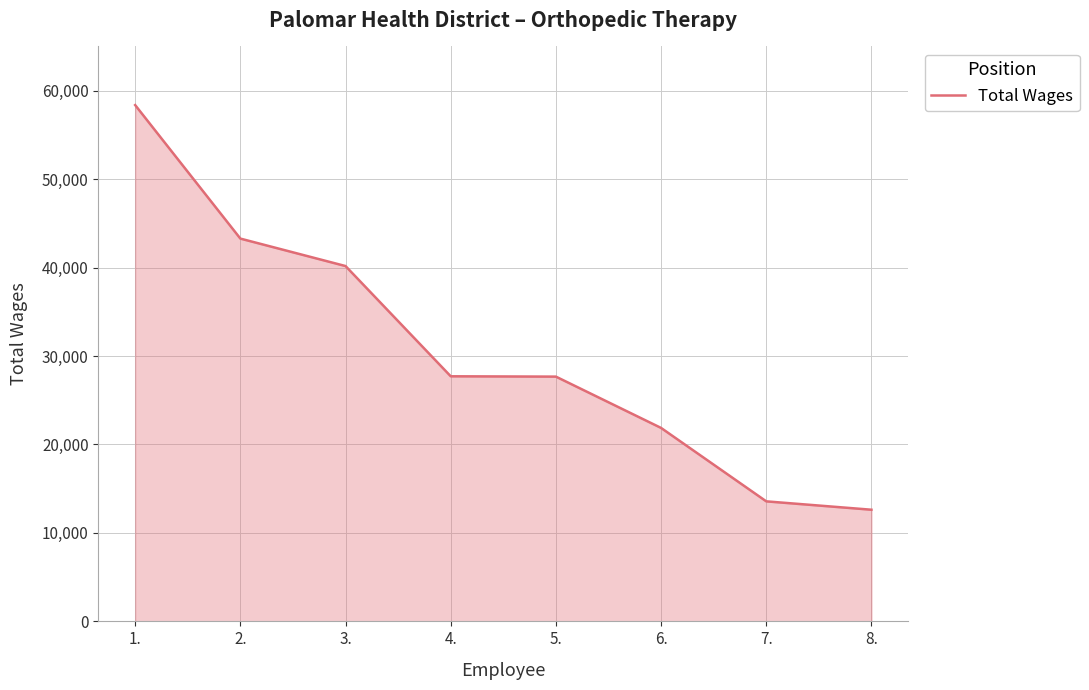

What is the smallest value displayed?

12624